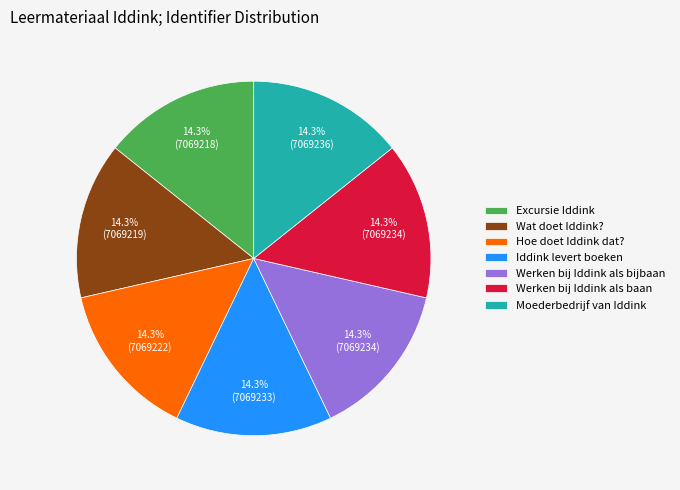

To the nearest percent, what is the combined percentage of Excursie Iddink and Iddink levert boeken?

29%